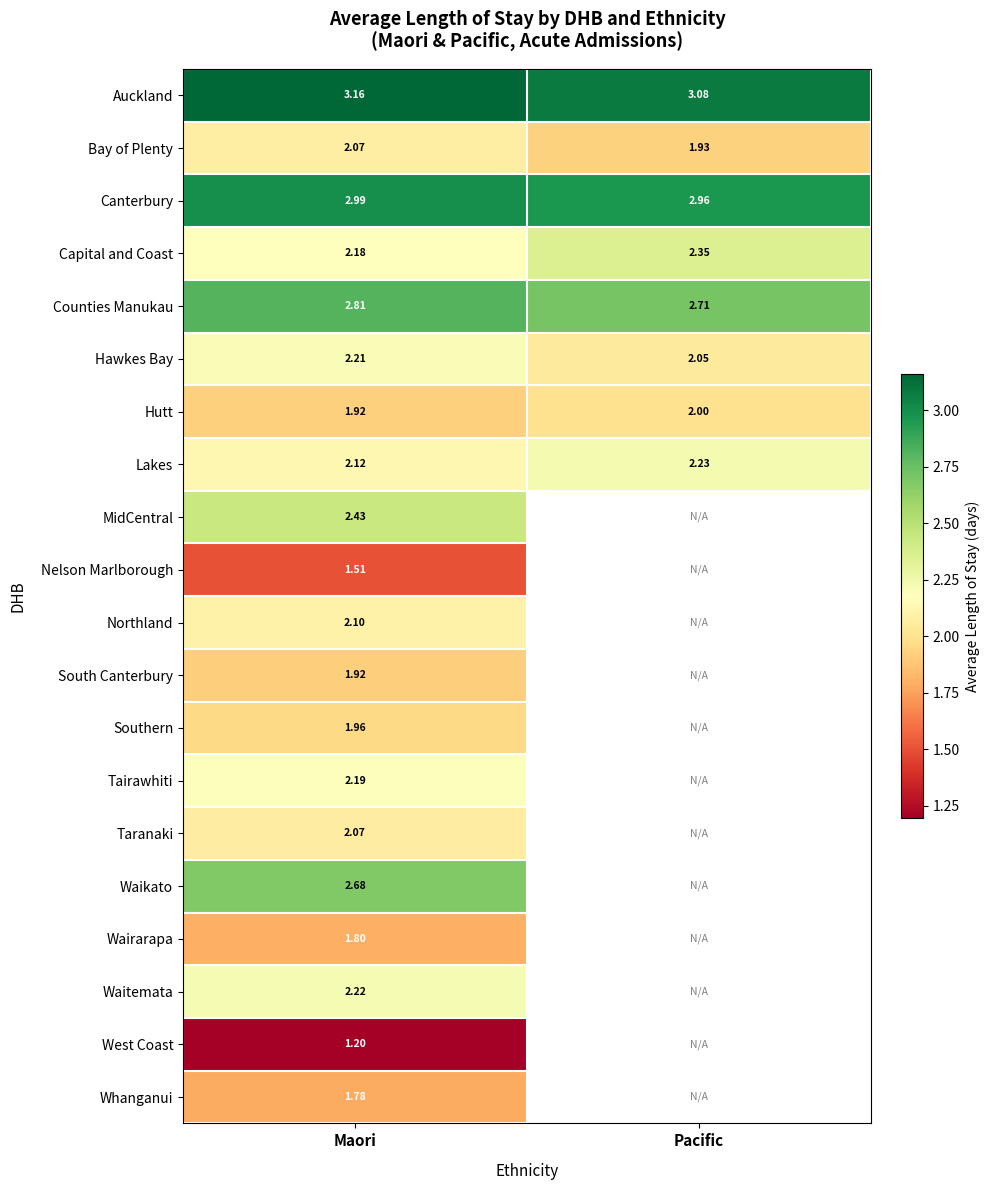

What is the sum of the Bay of Plenty values at Pacific and Maori?

4.0